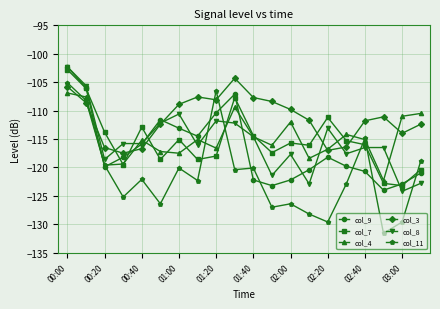

What is the greatest value displayed?

-102.3